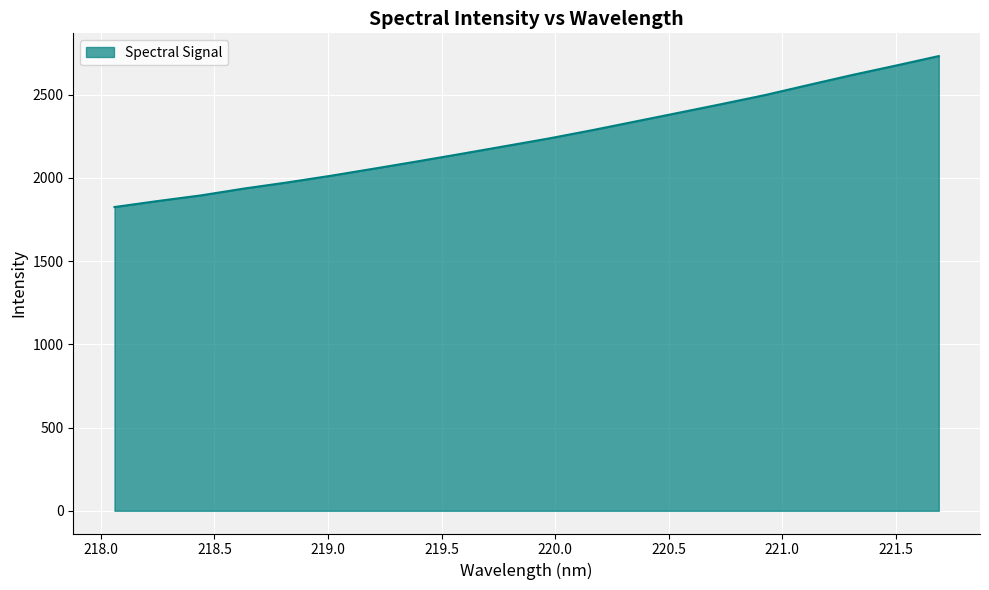

What is the difference between the maximum and minimum values?

907.0